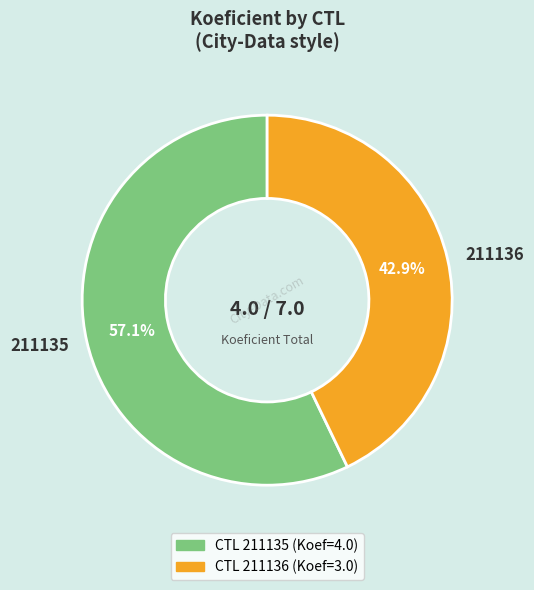

Which category has the biggest portion of the pie?

211135